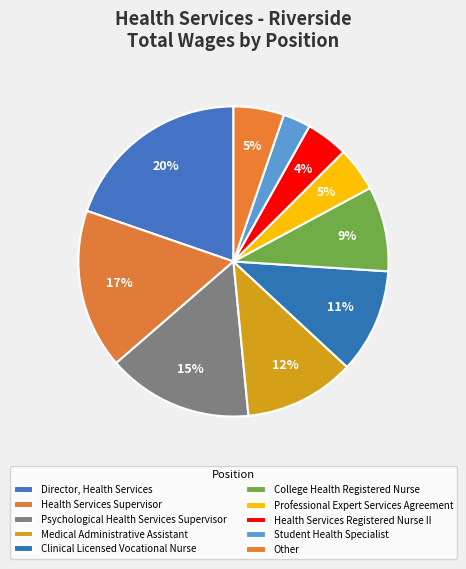

How many segments does this pie chart have?

10